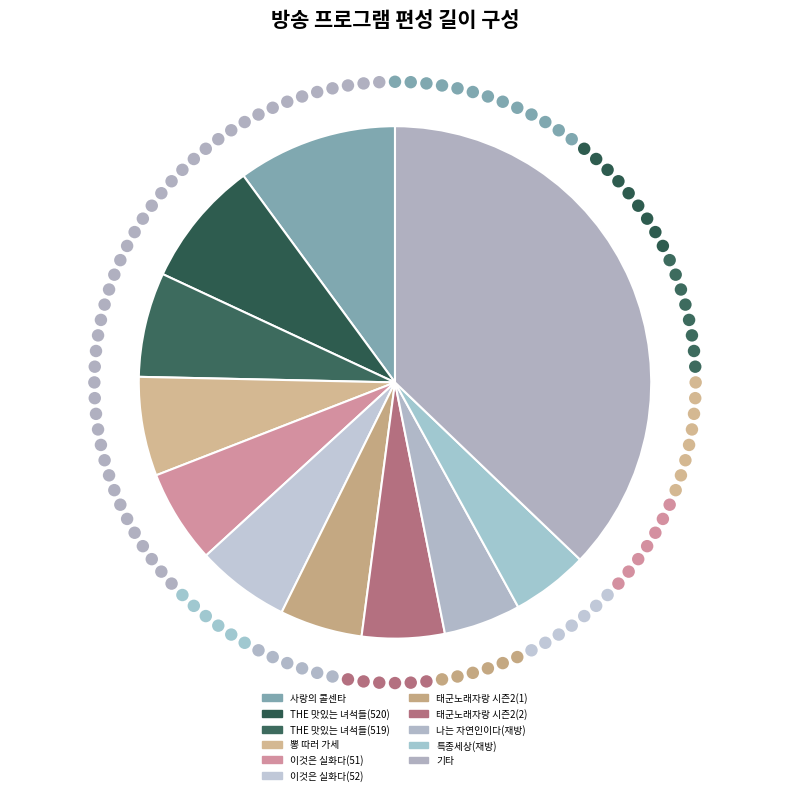

The 나는 자연인이다(재방) slice represents 5% of the pie. True or false?

True